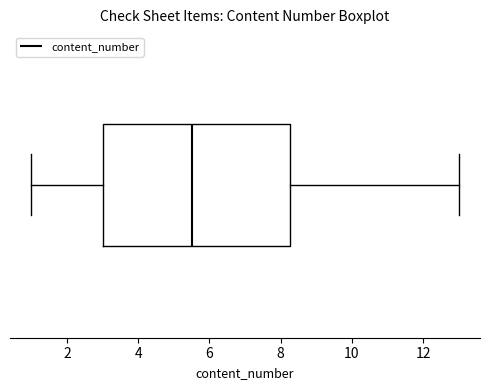

Where does the median line of the box sit on the x-axis? The values are not printed on the chart, so give them approximately, as read against the axis.

5.6